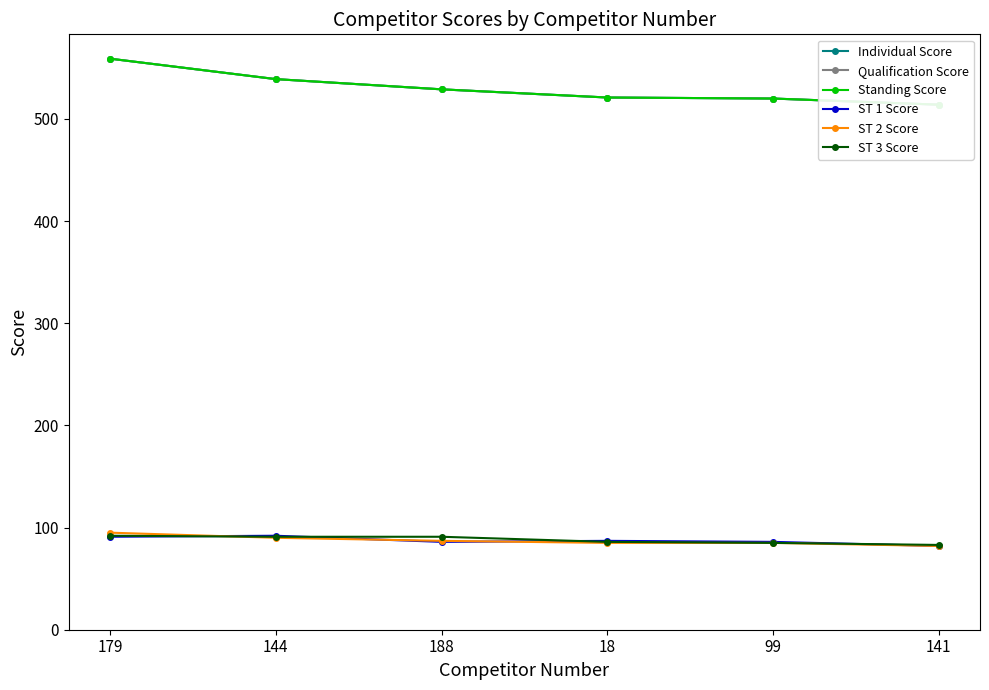

Between 179 and 188, which is larger?

179